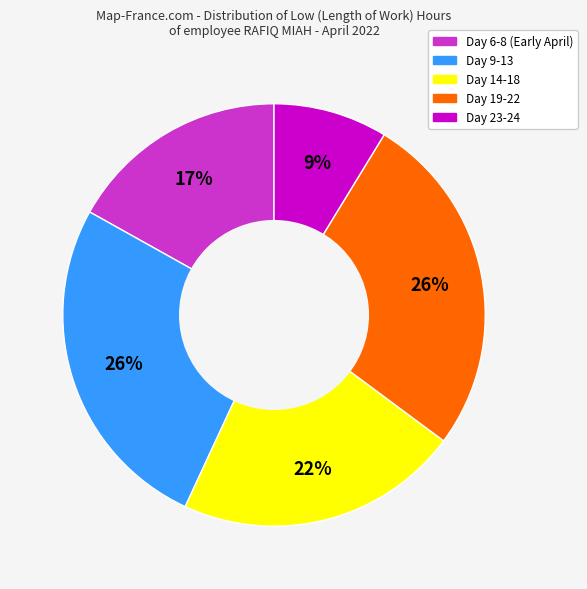

To the nearest percent, what is the average slice percentage?

20%